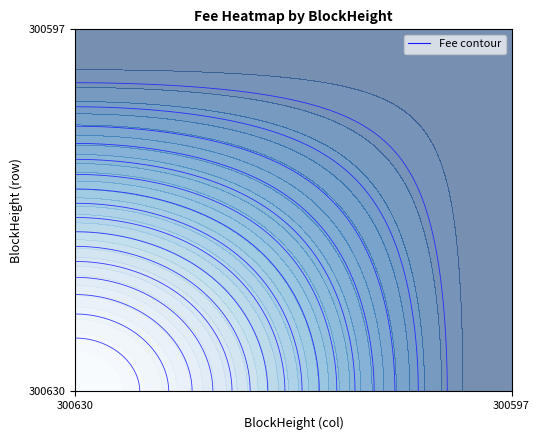

True or false: 300597 has a value of 0.0 at 300597.

False